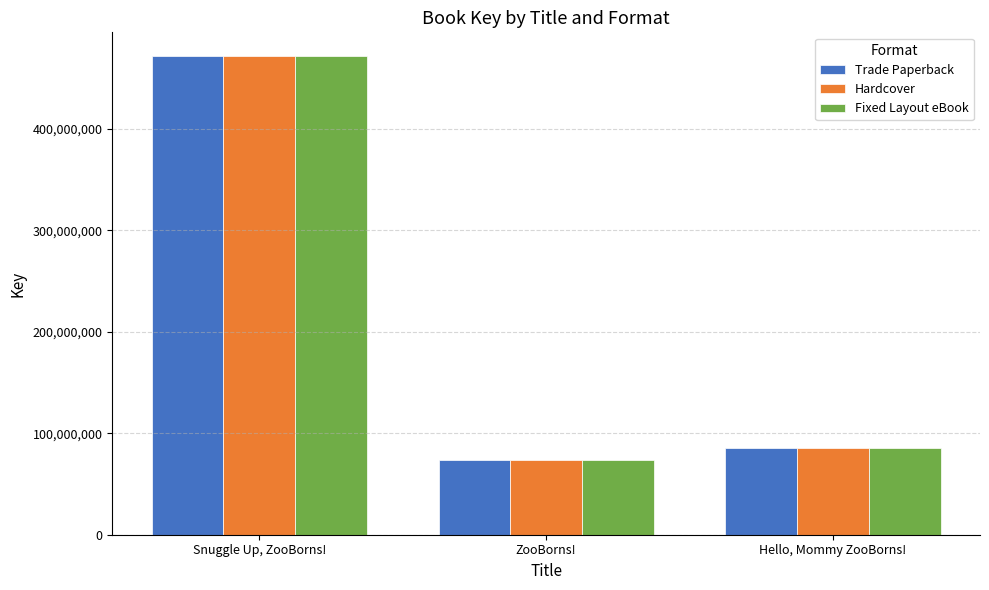

Reading left to right, list all the values displayed in this chart.

Trade Paperback: 471641785	73295776	85753629
Hardcover: 471641785	73295776	85753629
Fixed Layout eBook: 471641785	73295776	85753629